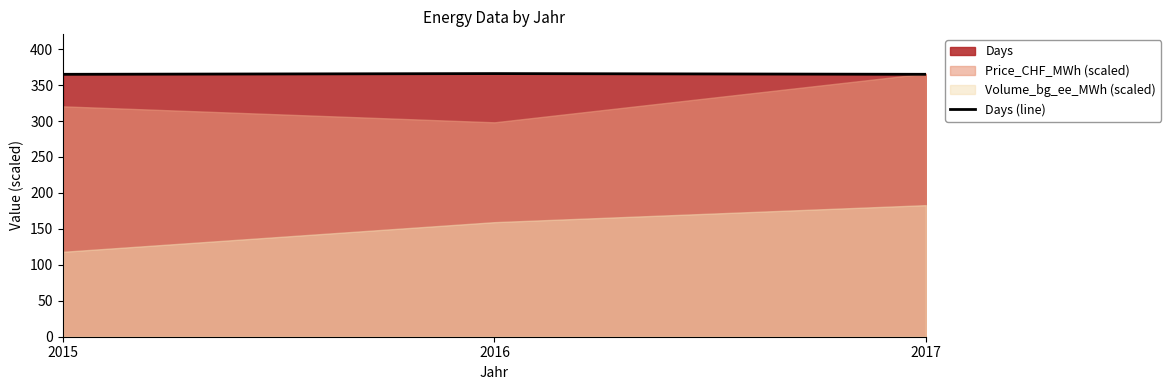

What is the change in value from 2015 to 2016?

+1